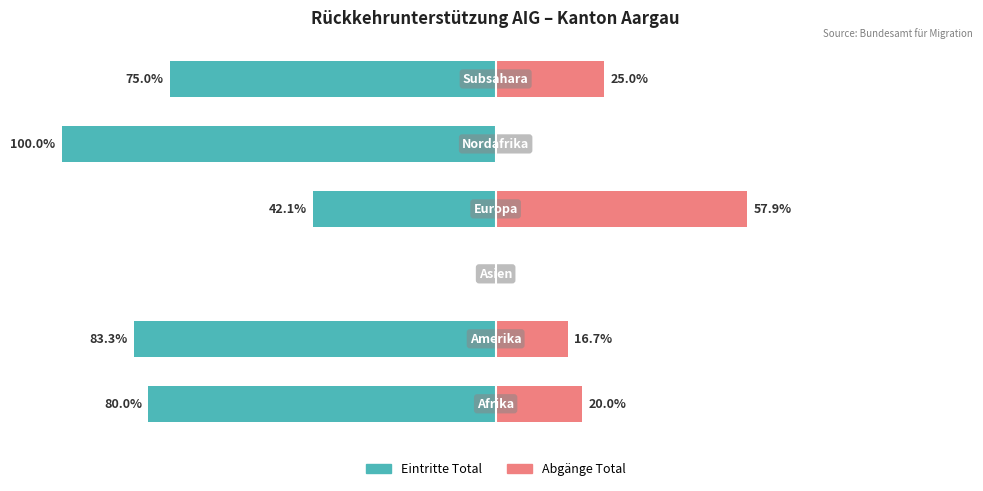

Reading left to right, transcribe all the data shown in this chart.

Eintritte Total: 0=-80.0	1=-83.3	2=0.0	3=-42.1	4=-100.0	5=-75.0
Abgänge Total: 0=20.0	1=16.7	2=0.0	3=57.9	4=0.0	5=25.0